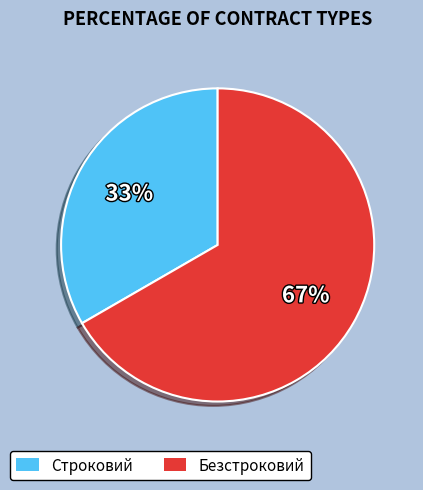

What is the majority slice?

Безстроковий